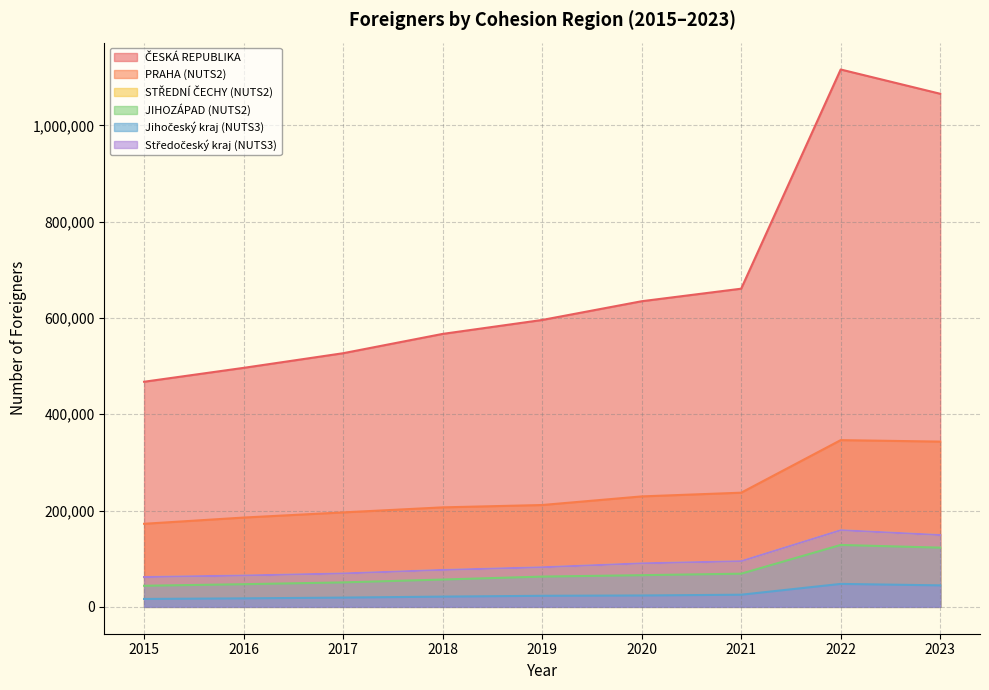

At which label does PRAHA (NUTS2) reach its minimum?

2015